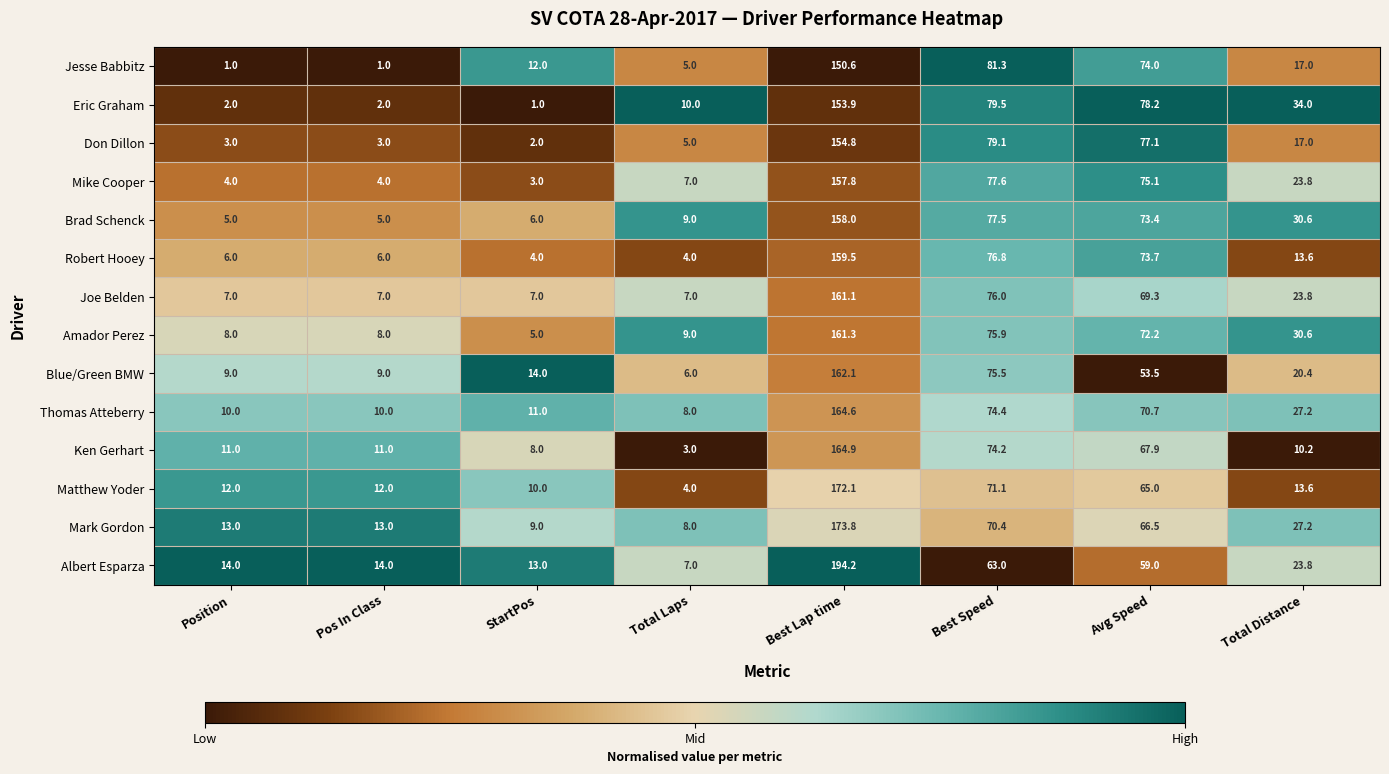

At Avg Speed, list the series in order from smallest to largest.

Blue/Green BMW, Albert Esparza, Matthew Yoder, Mark Gordon, Ken Gerhart, Joe Belden, Thomas Atteberry, Amador Perez, Brad Schenck, Robert Hooey, Jesse Babbitz, Mike Cooper, Don Dillon, Eric Graham